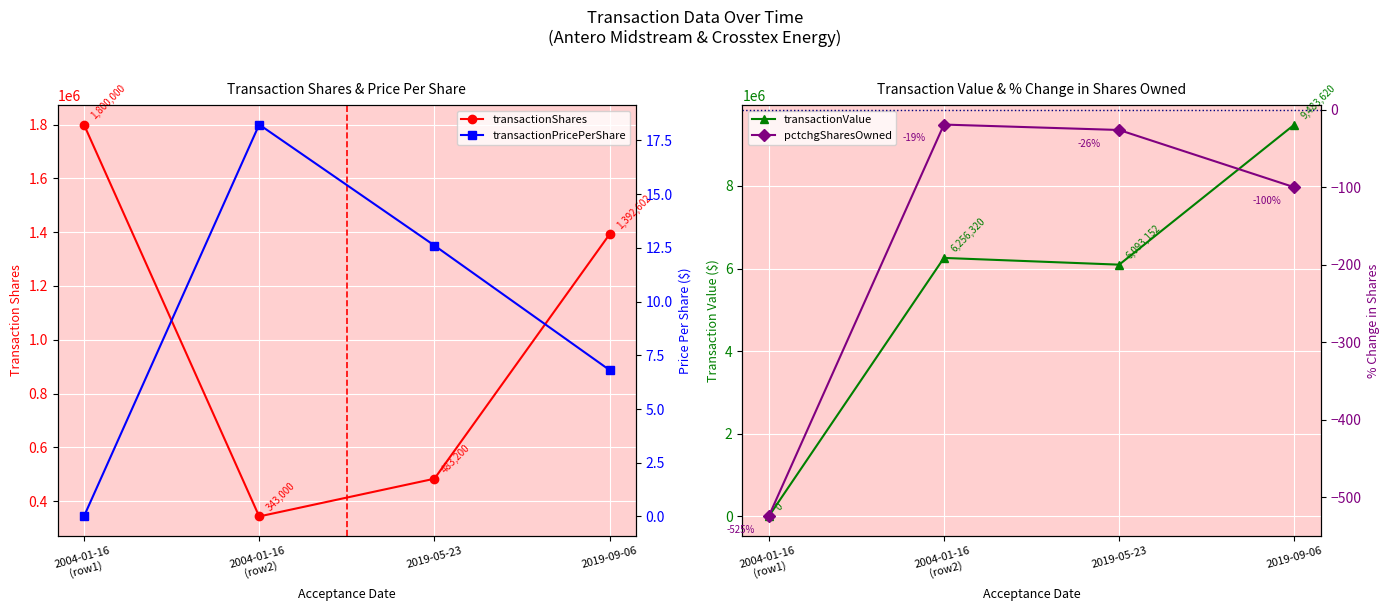

Where is the first local maximum for transactionValue?

2004-01-16
(row2)